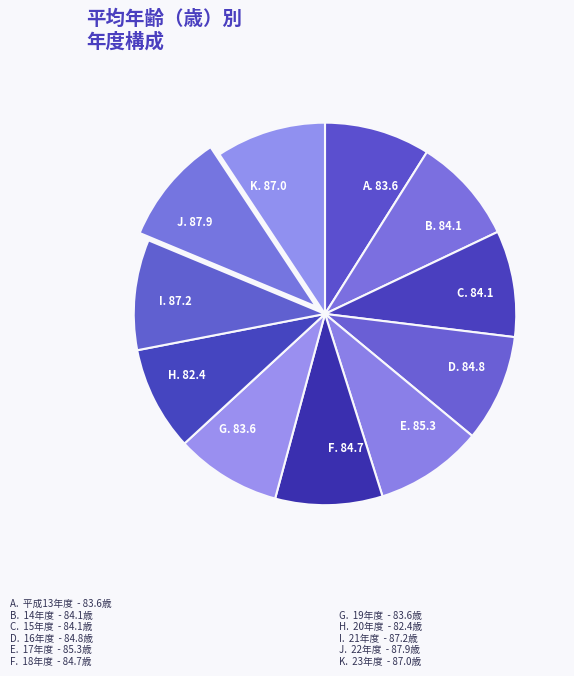

True or false: C. 84.1 accounts for 9% of the total.

True